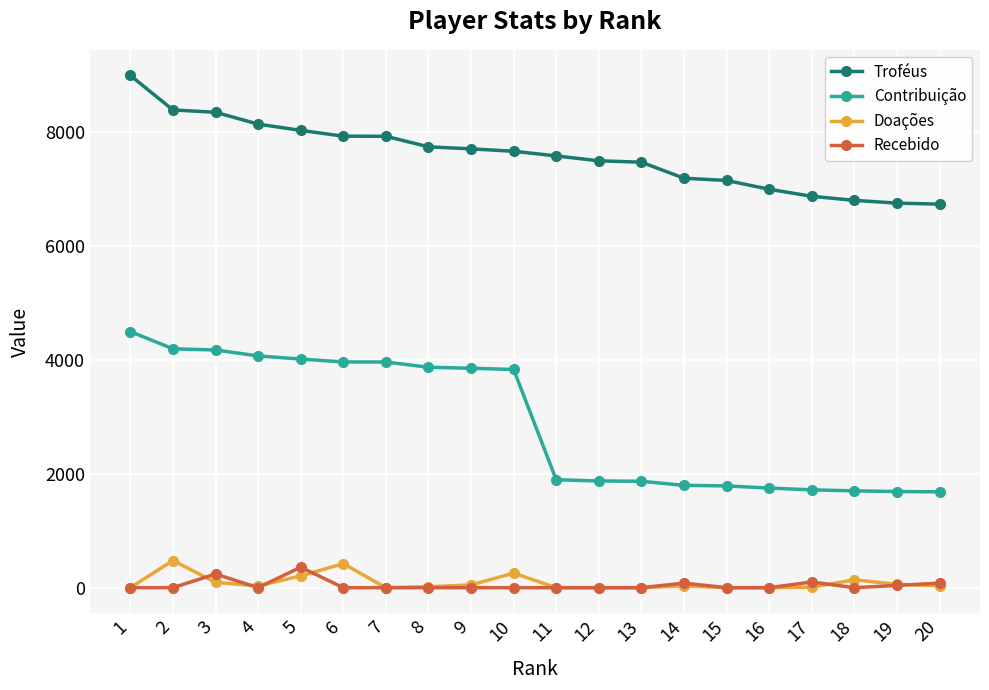

What is the value of the Doações point at the 4th from the left?

32